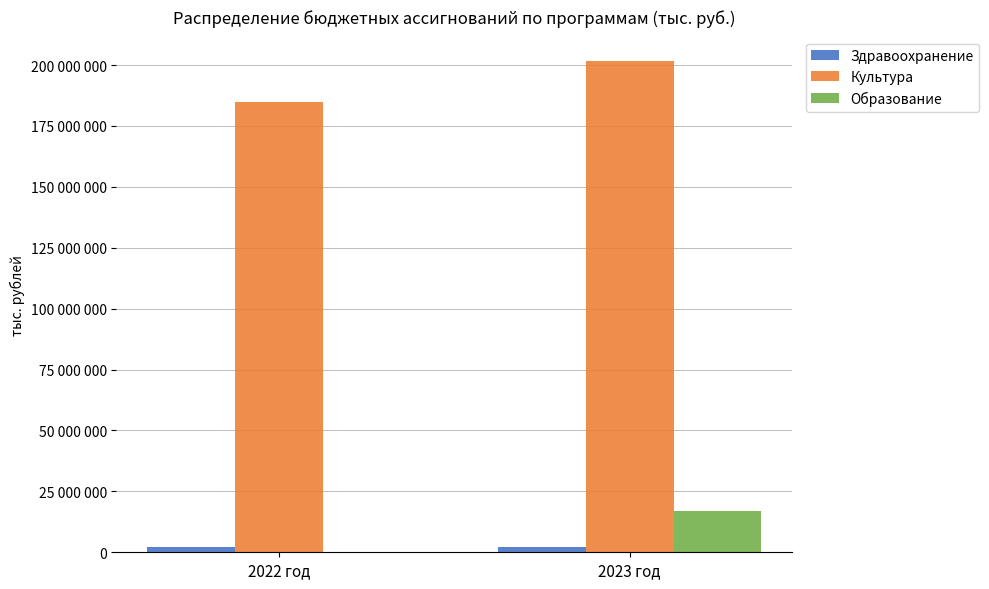

What is the highest value of the Здравоохранение series?

1965000